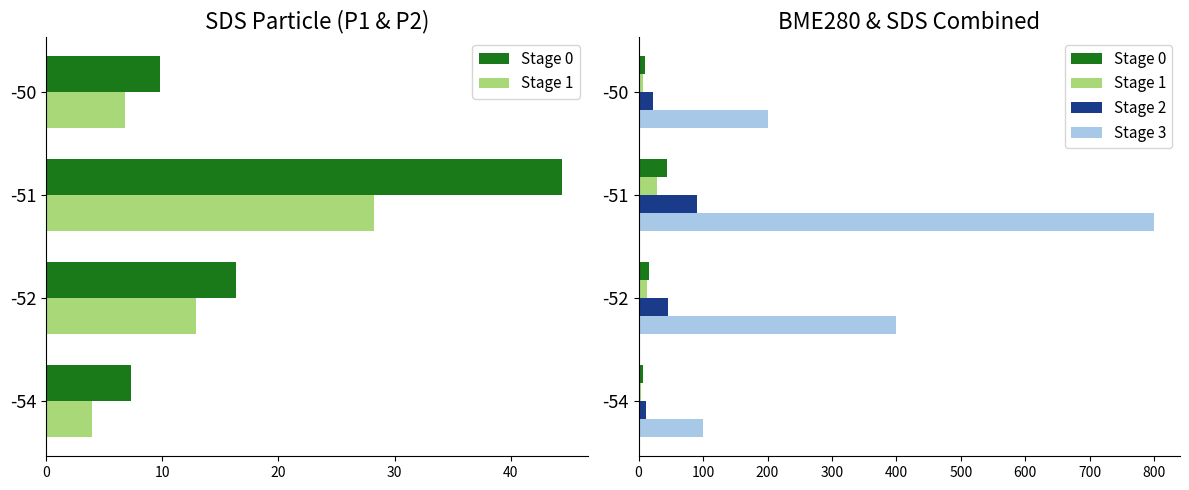

Which series has the widest spread of values?

Stage 3